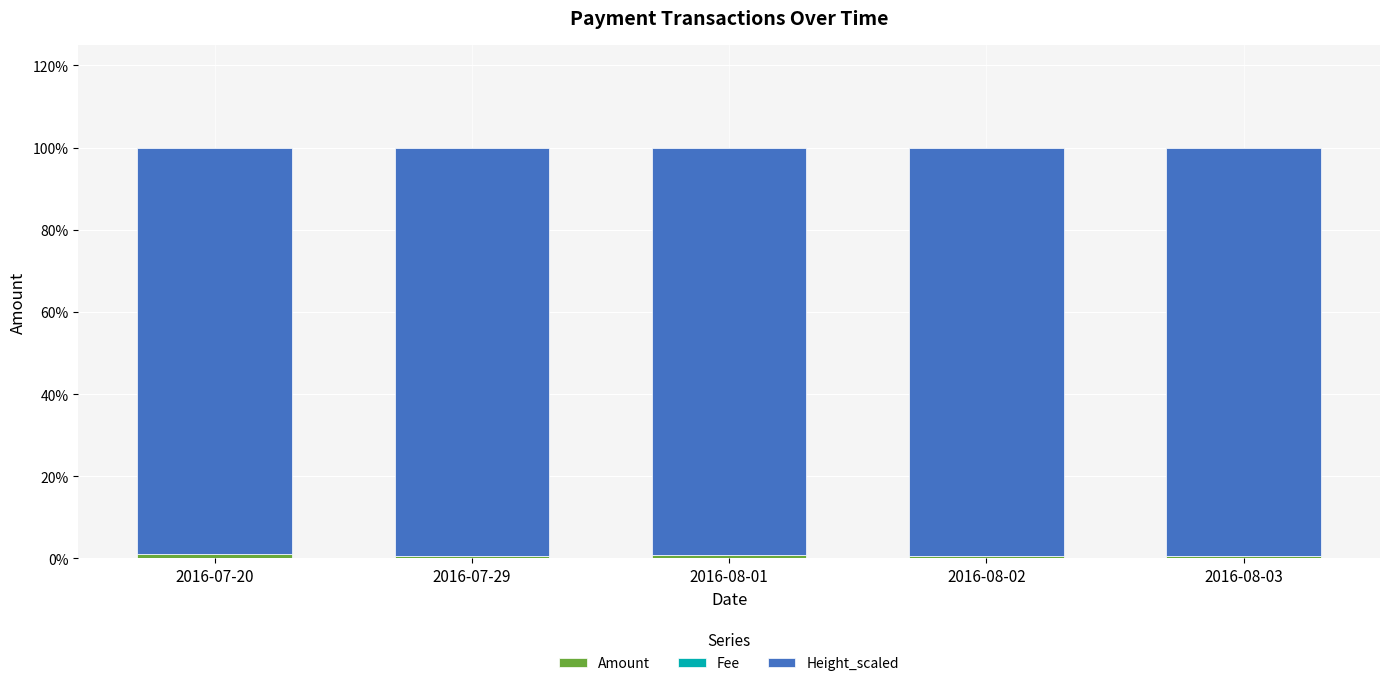

At which category is the sum across all series the highest?

2016-07-20